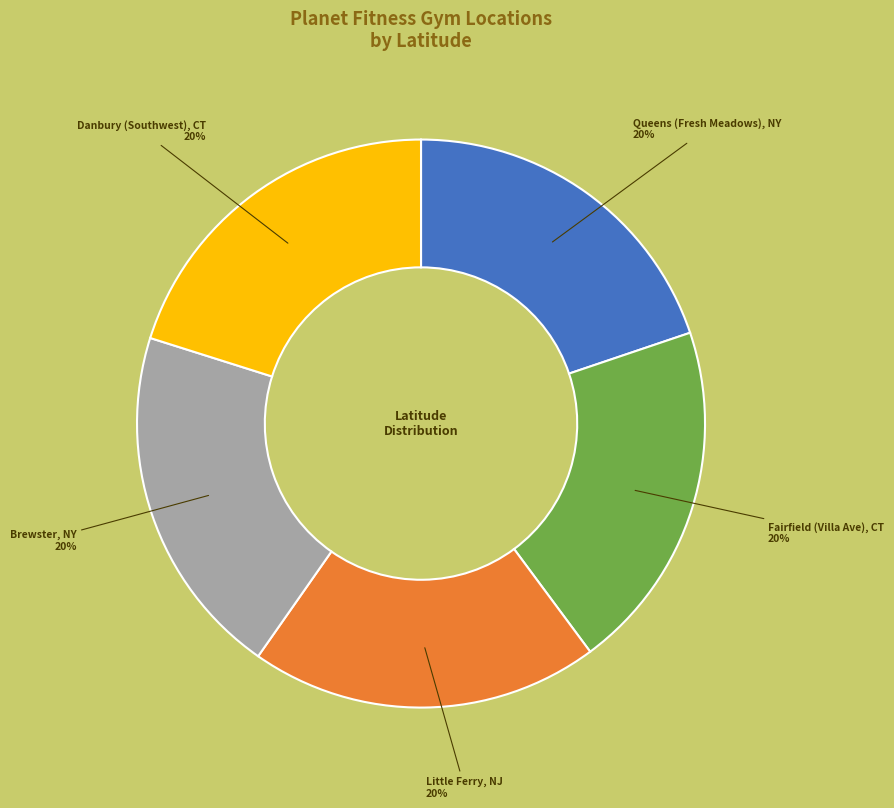

To the nearest percent, what is the average slice percentage?

20%